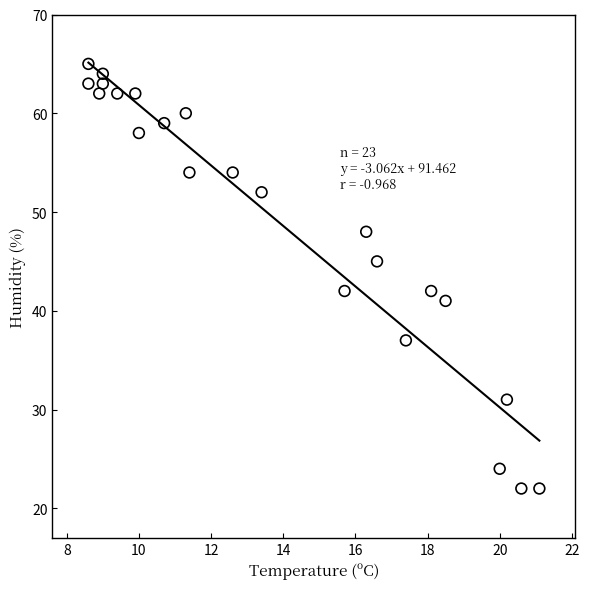

What is the range of Y values (max minus min)?

43